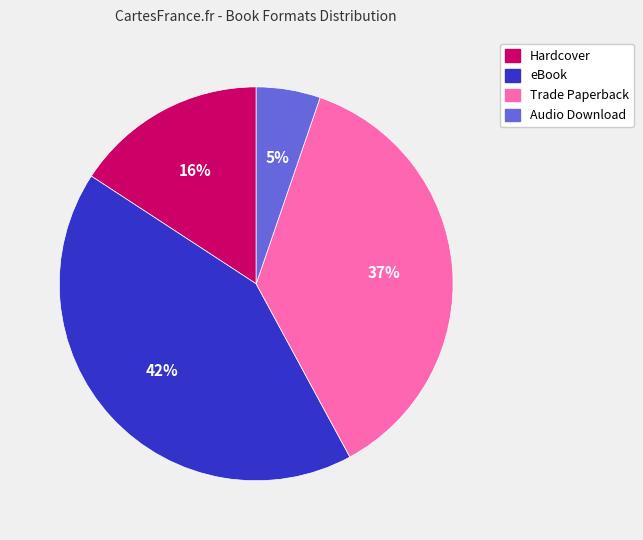

To the nearest percent, what portion does Audio Download represent?

5%